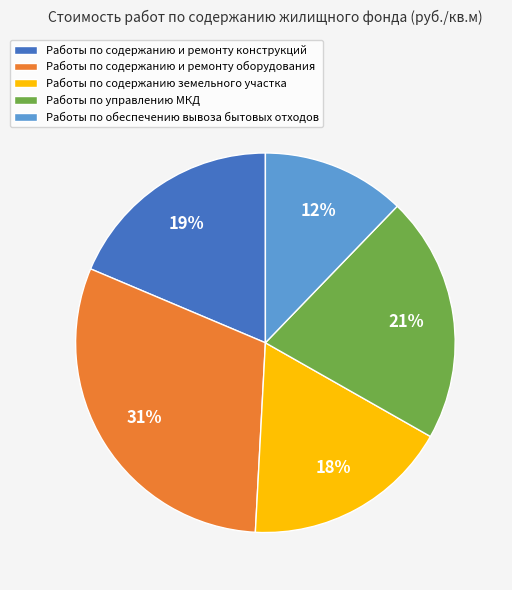

Rank the categories by value from highest to lowest.

Работы по содержанию и ремонту оборудования, Работы по управлению МКД, Работы по содержанию и ремонту конструкций, Работы по содержанию земельного участка, Работы по обеспечению вывоза бытовых отходов